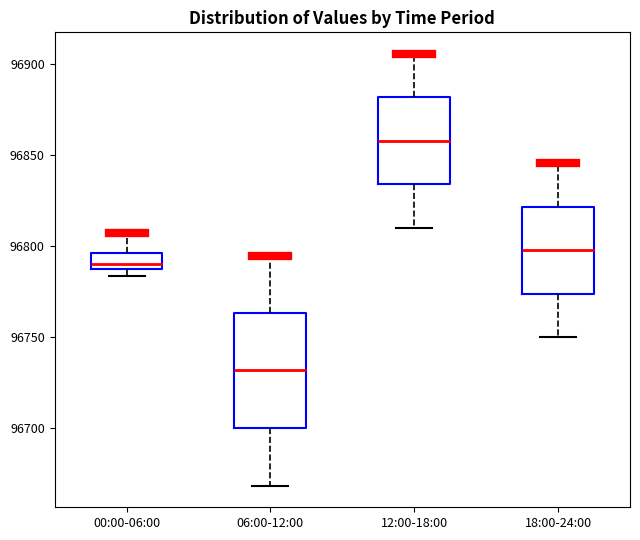

Reading left to right, transcribe this box plot: for each box, give where its median line is, the range the box spans, and where its two whiskers end, as read against the y-axis. The values are not printed on the chart, so give them approximately, as read against the axis.

00:00-06:00: median 96790 (just above the box's lower edge), box 96790 to 96795, whiskers 96785 to 96805
06:00-12:00: median 96730, box 96700 to 96765, whiskers 96670 to 96795
12:00-18:00: median 96860, box 96835 to 96880, whiskers 96810 to 96905
18:00-24:00: median 96800, box 96775 to 96820, whiskers 96750 to 96845